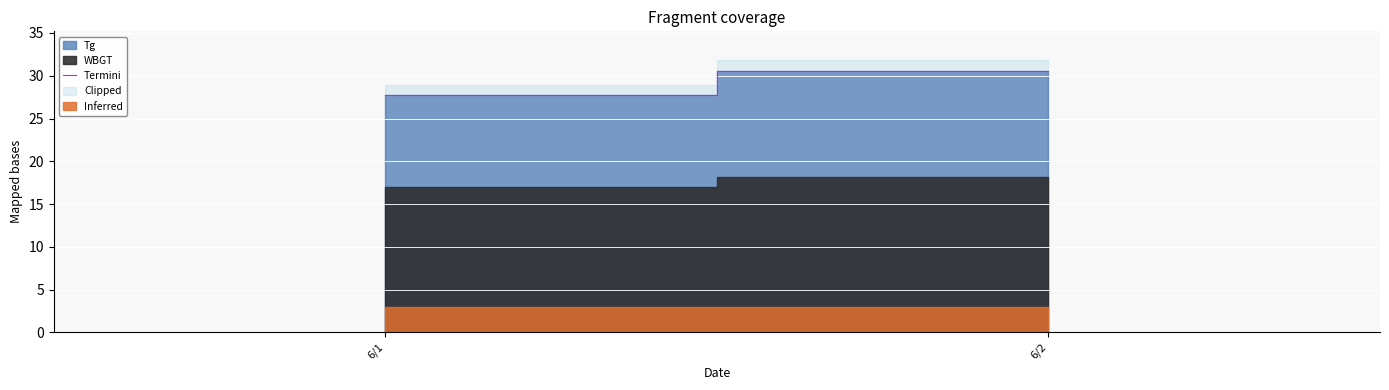

List the labels in order of value, largest first.

6/2, 6/1